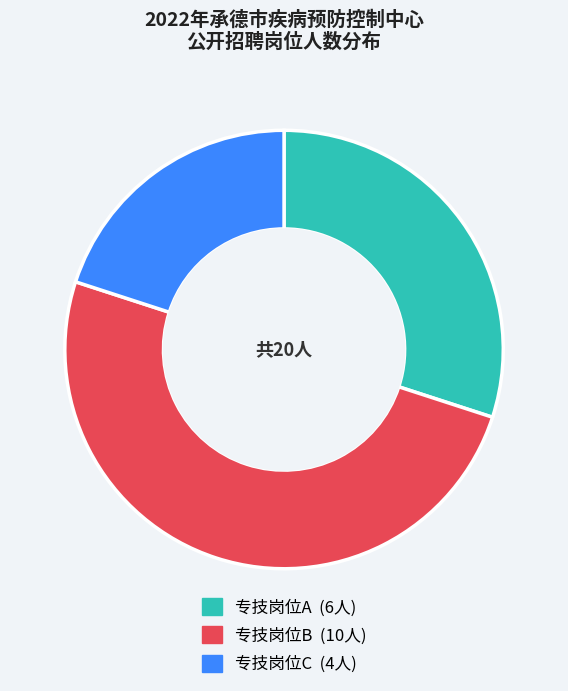

Which slice is the largest?

专技岗位B